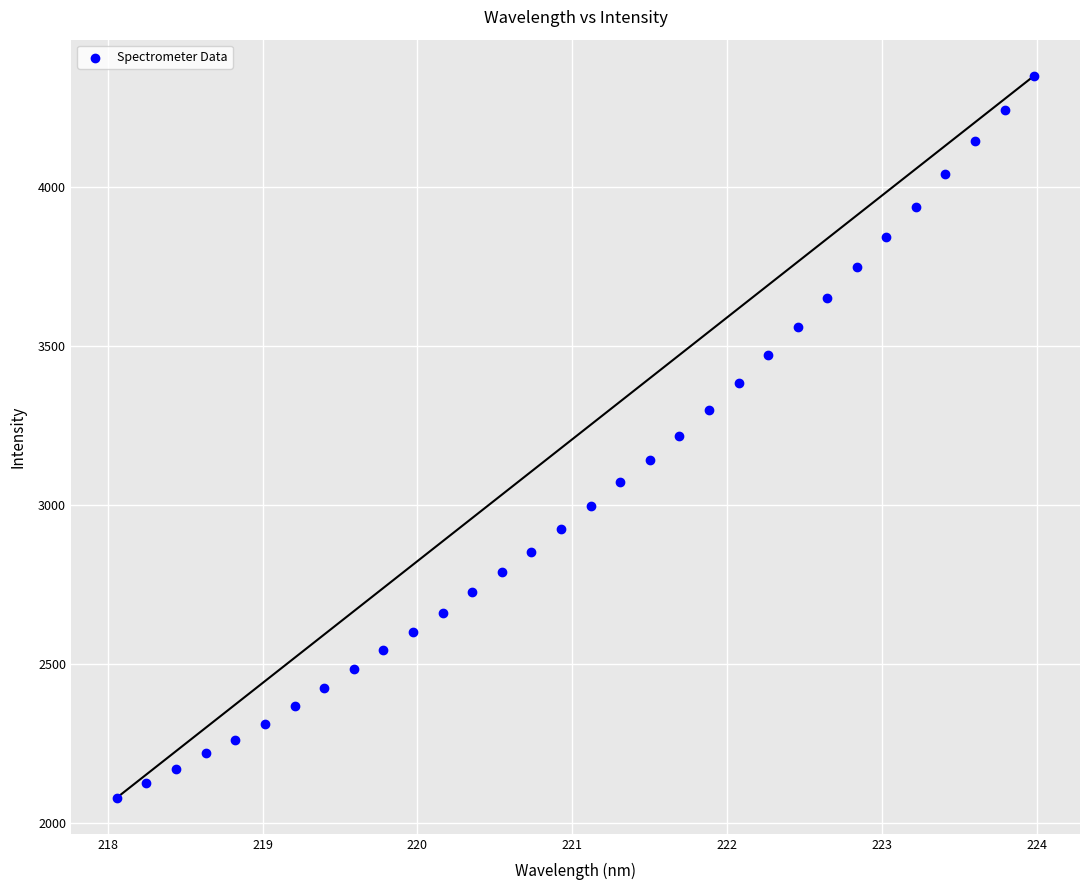

What is the range of Y values (max minus min)?

2271.7